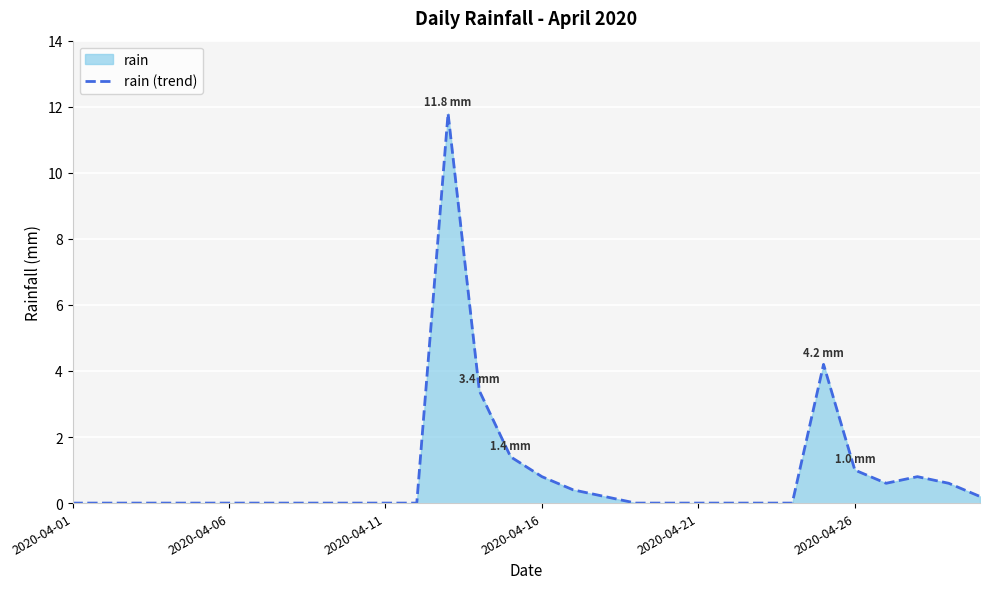

What position from the left is 19?

20